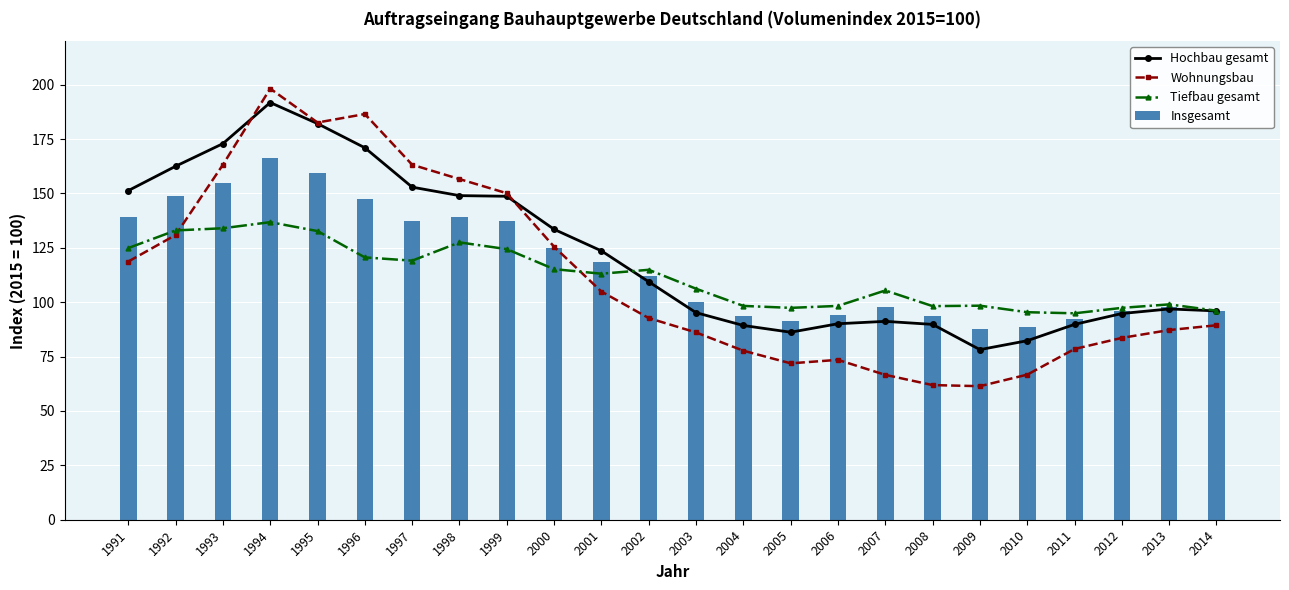

Are the bars horizontal?

No